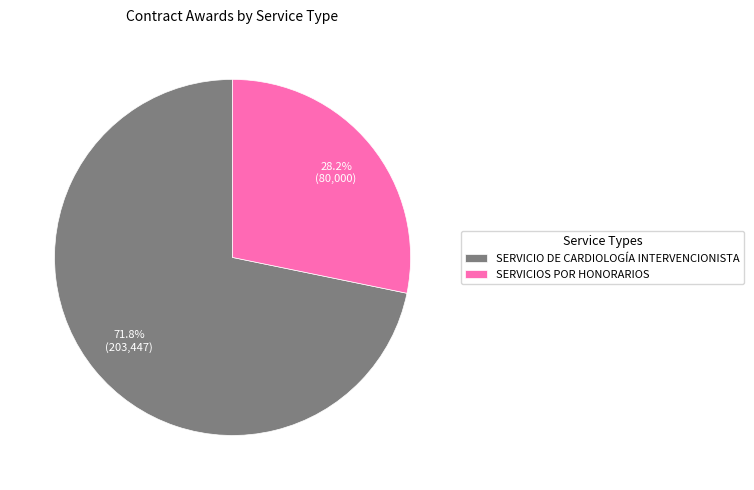

What percentage do SERVICIO DE CARDIOLOGÍA INTERVENCIONISTA and SERVICIOS POR HONORARIOS together represent?

100.0%